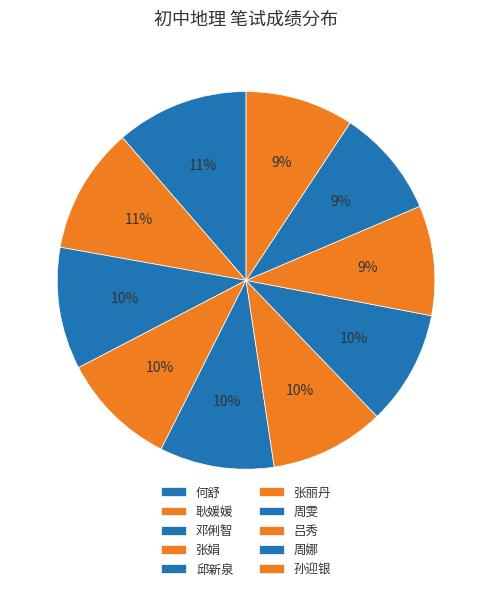

What portion of the pie excludes 吕秀?

90.6%